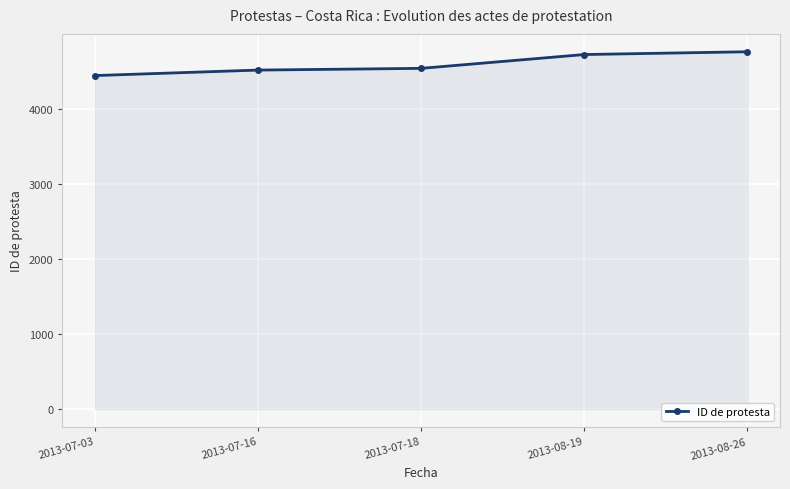

What is the ratio of the value at 2013-07-18 to the value at 2013-07-03?

1.0